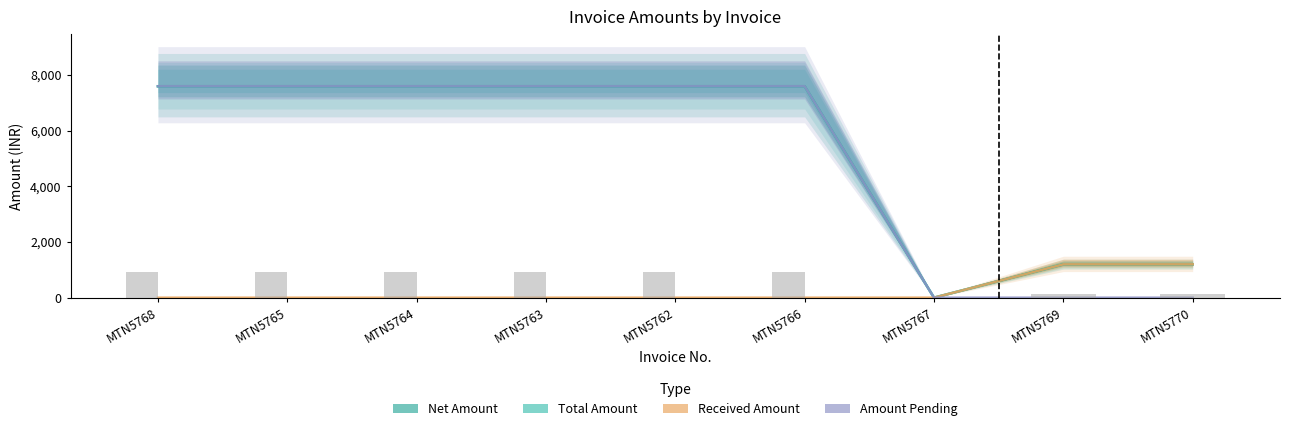

Which has a higher value, MTN5767 or MTN5763?

MTN5763